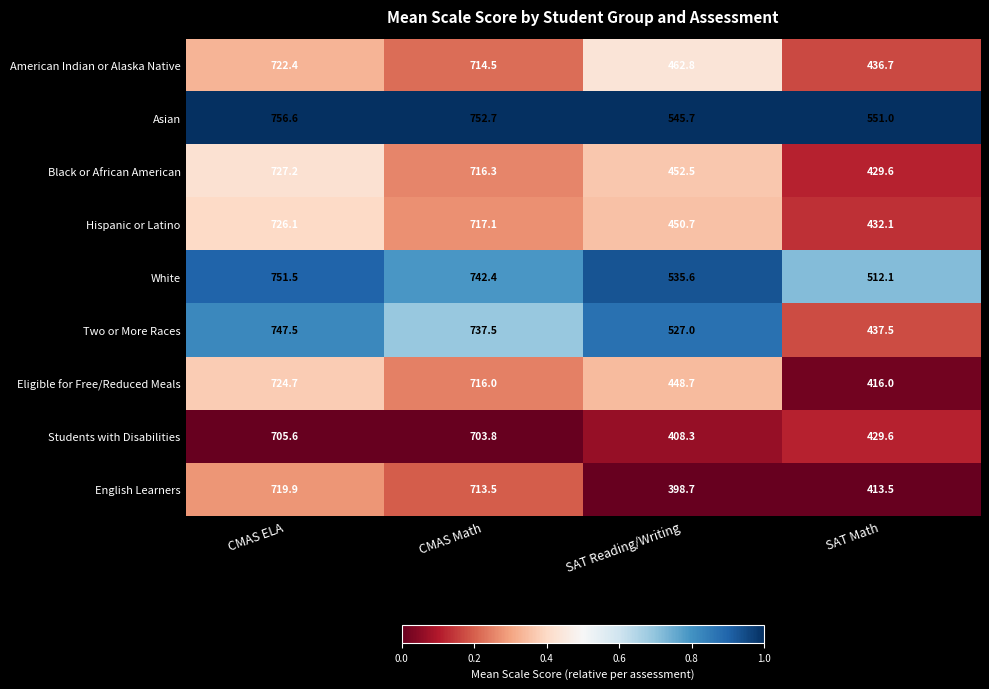

Which series has the largest total across all categories?

Asian